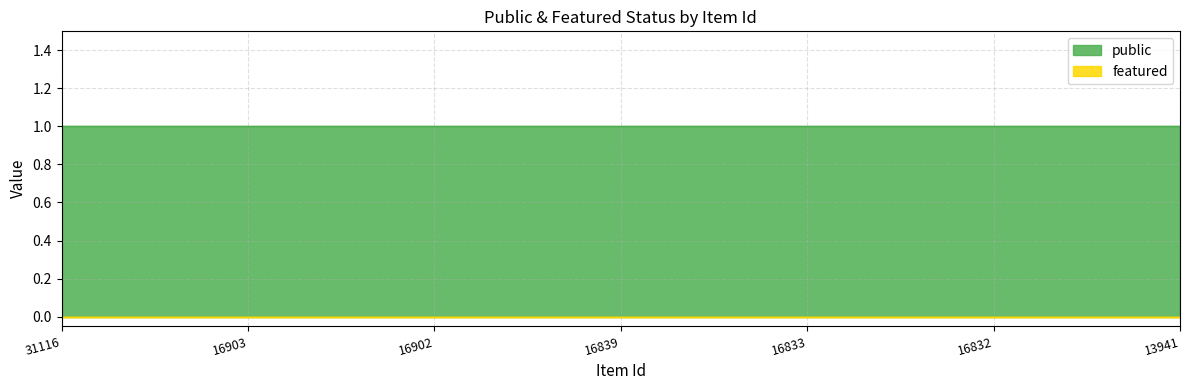

Which series has the largest range (max minus min)?

public